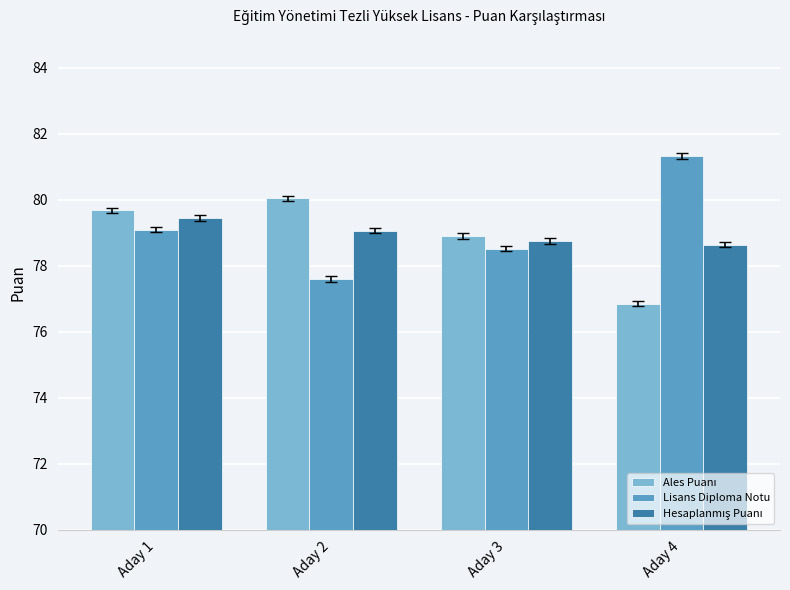

True or false: Lisans Diploma Notu has a value of 81.3 at Aday 4.

True